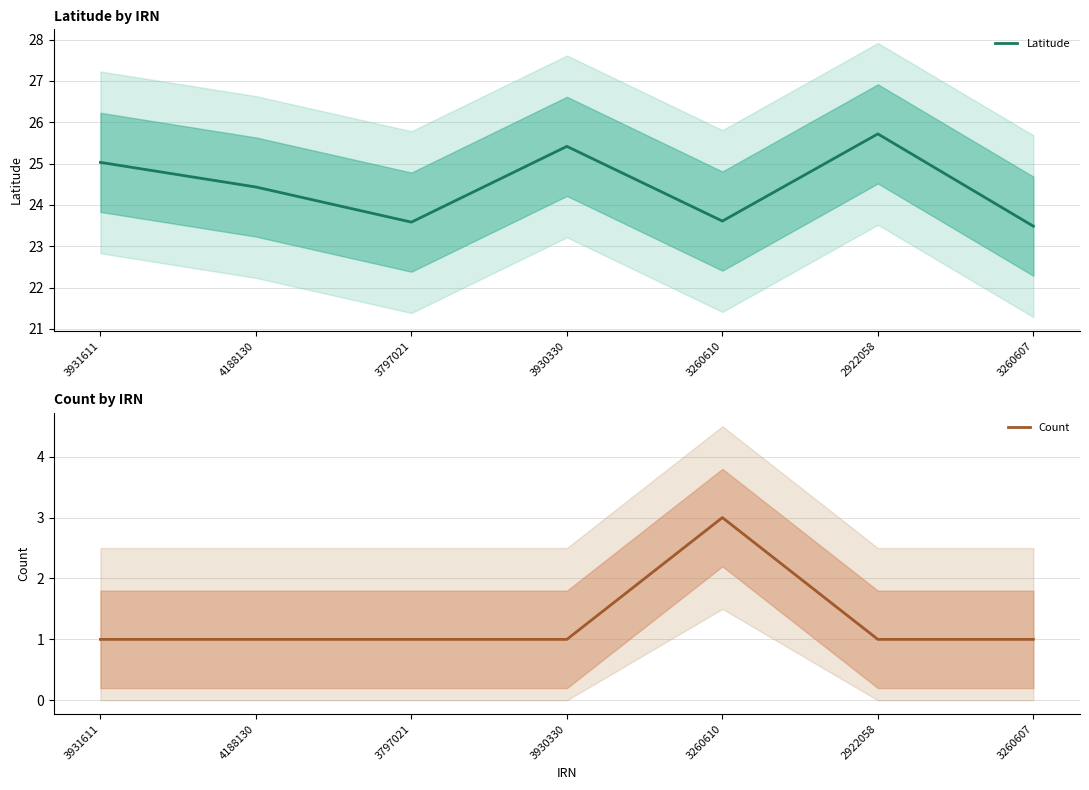

Rank the series at 3797021 from highest to lowest value.

Latitude, Count